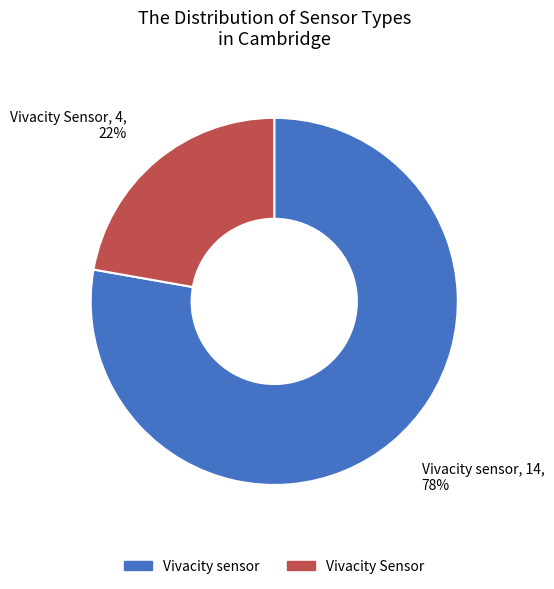

Which slice is the largest?

Vivacity sensor